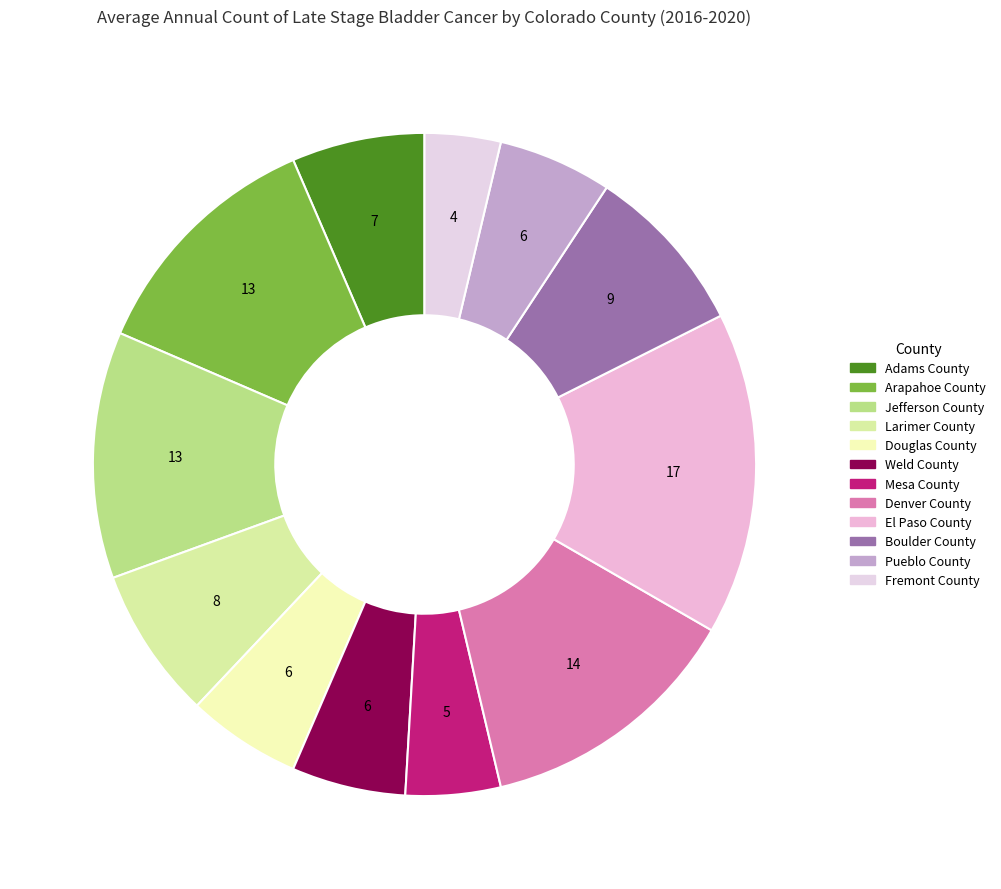

What is the total percentage of Boulder County and Jefferson County?

20.4%